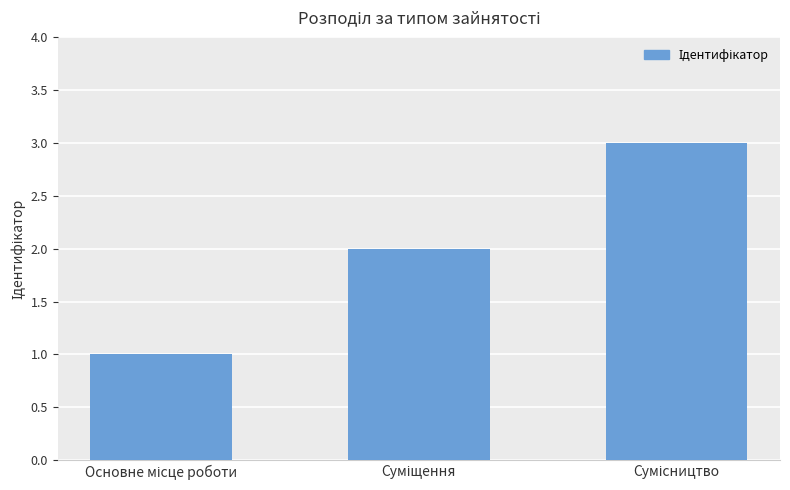

What is the sum of all values?

6